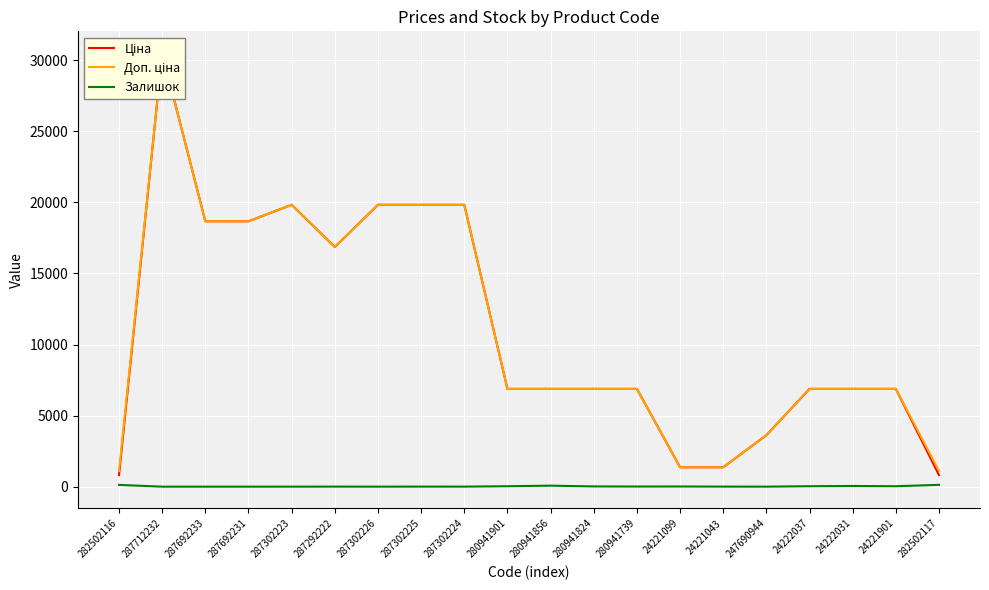

What is the label of the 1st point from the left?

282502116